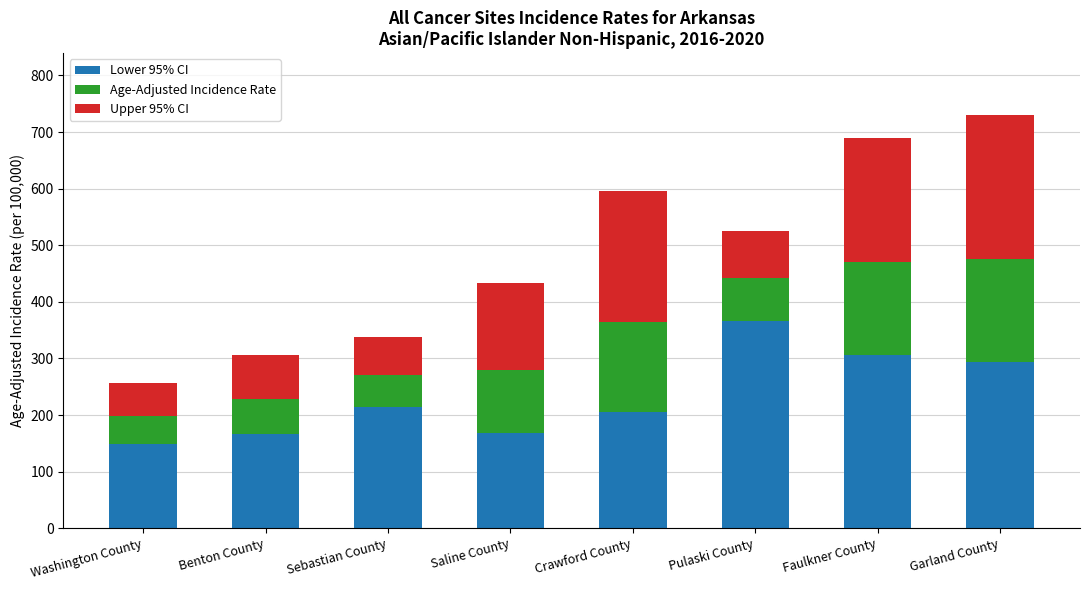

What is the total value across all series at Crawford County?

595.9